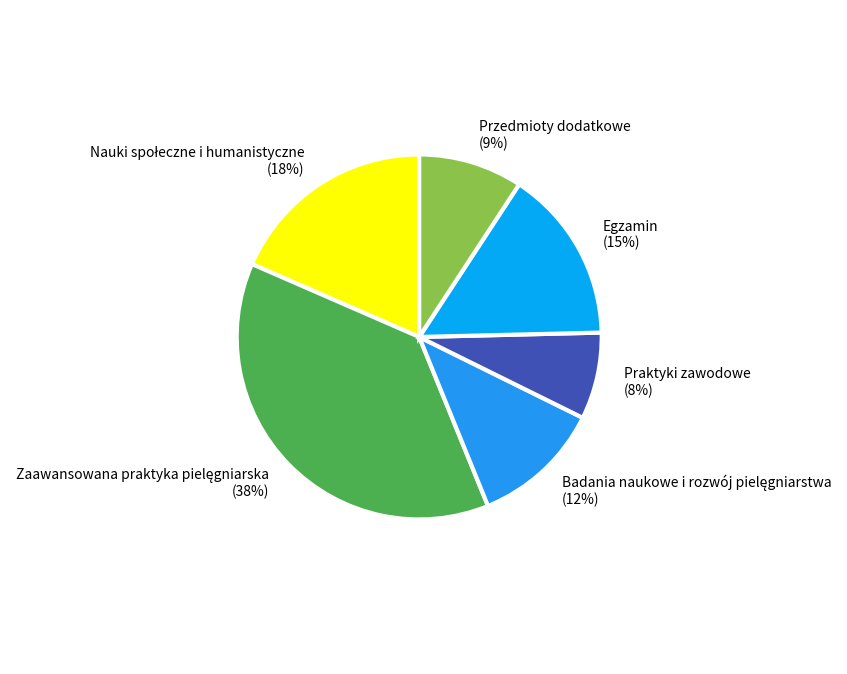

The Przedmioty dodatkowe (9%) slice represents 1% of the pie. True or false?

False